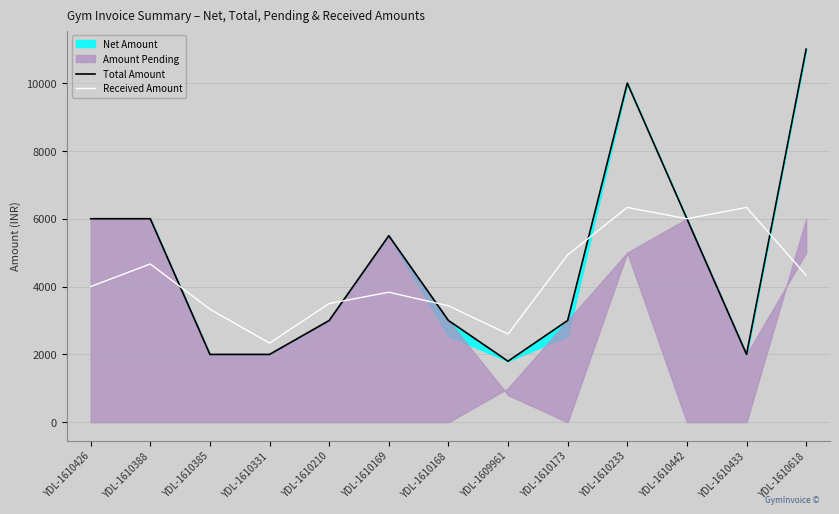

What is the total value across all series at YDL-1610210?

6500.0